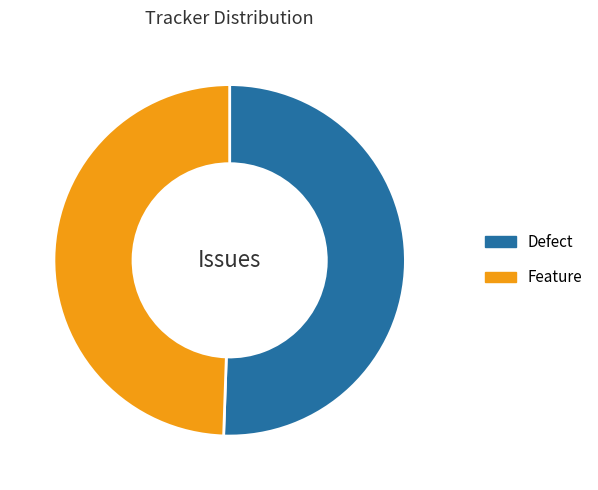

What is the ratio of the value at Feature to the value at Defect?

1.0